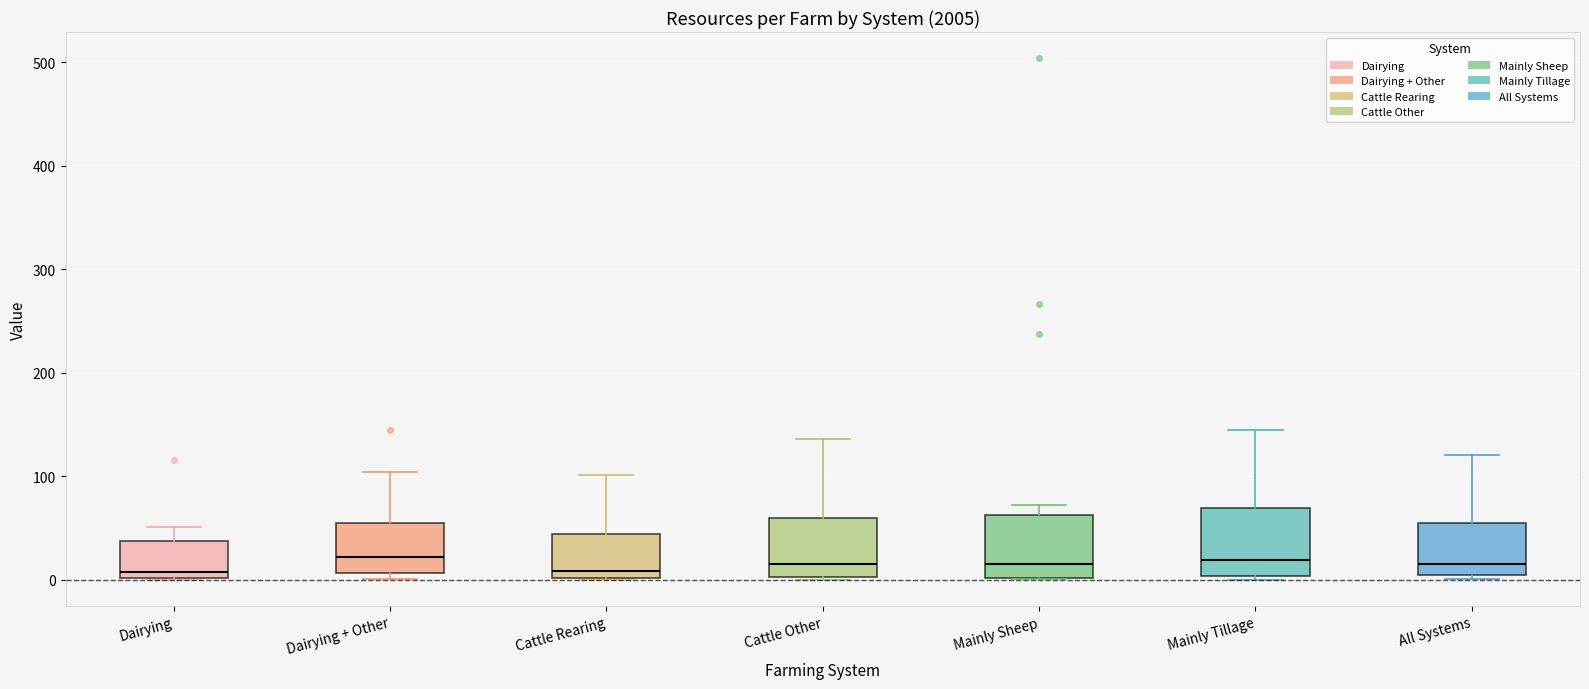

Reading left to right, transcribe this box plot: for each box, give where its median line is, the range the box spans, and where its two whiskers end, as read against the y-axis. The values are not printed on the chart, so give them approximately, as read against the axis.

Dairying: median 10, box 0 to 40, whiskers 0 to 50
Dairying + Other: median 20, box 10 to 60, whiskers 0 to 100
Cattle Rearing: median 10, box 0 to 40, whiskers 0 to 100
Cattle Other: median 20, box 0 to 60, whiskers 0 to 140
Mainly Sheep: median 20, box 0 to 60, whiskers 0 to 70
Mainly Tillage: median 20, box 0 to 70, whiskers 0 to 150
All Systems: median 20, box 10 to 50, whiskers 0 to 120